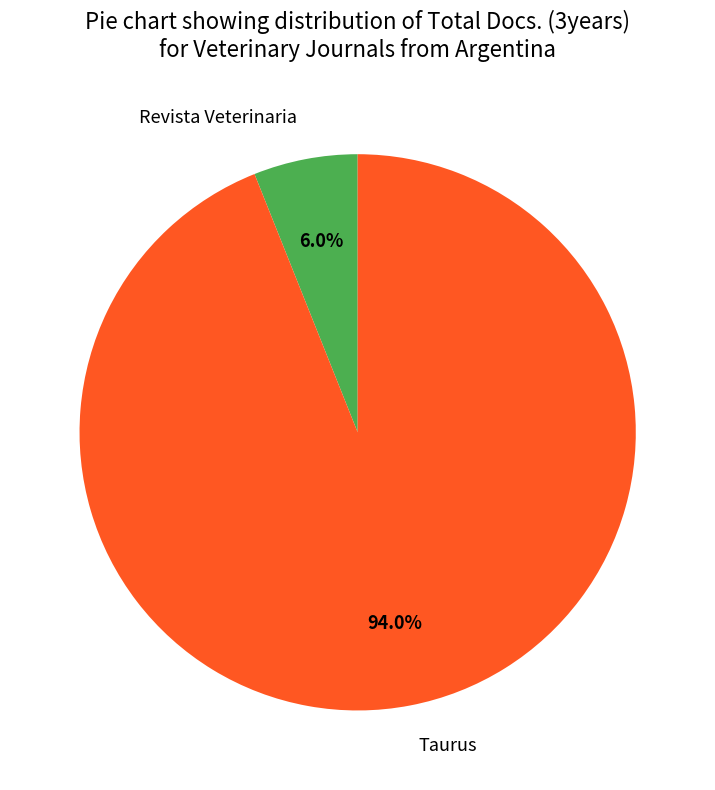

Which slice is the largest?

Taurus